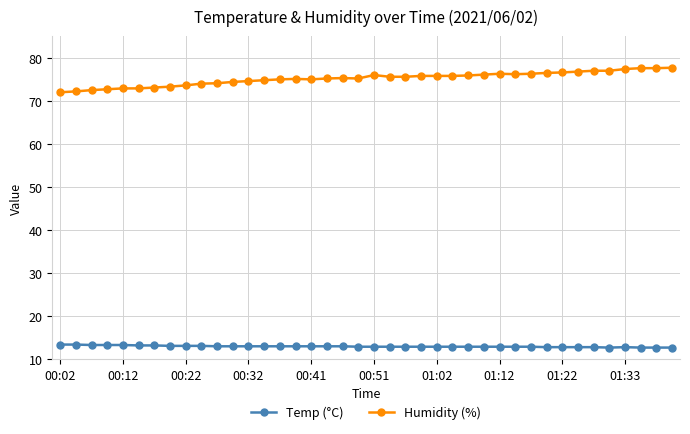

Which series has the largest total across all categories?

Humidity (%)